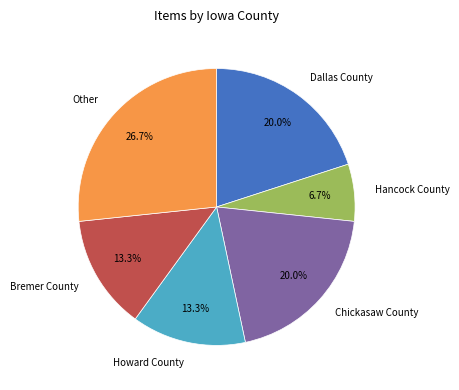

To the nearest percent, what portion does Dallas County represent?

20%